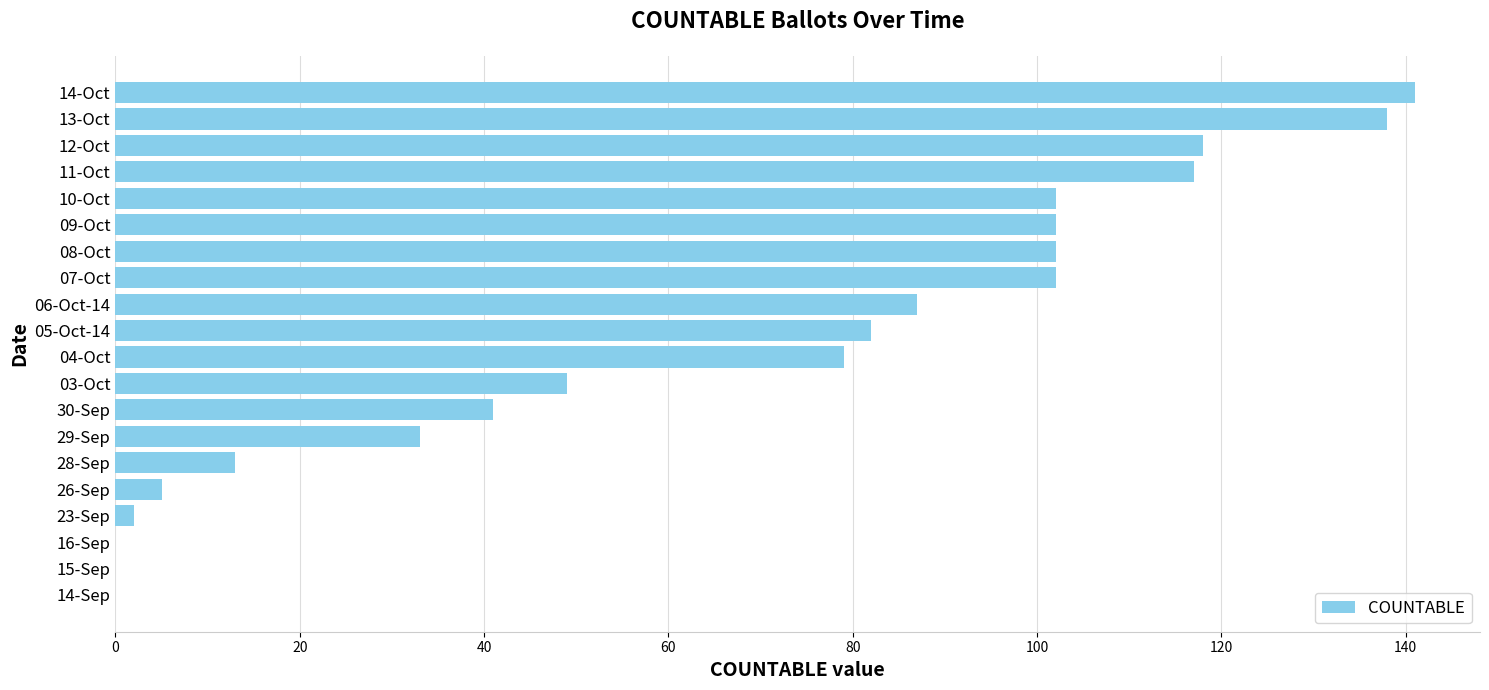

Is it true that the value at 29-Sep is 33?

True